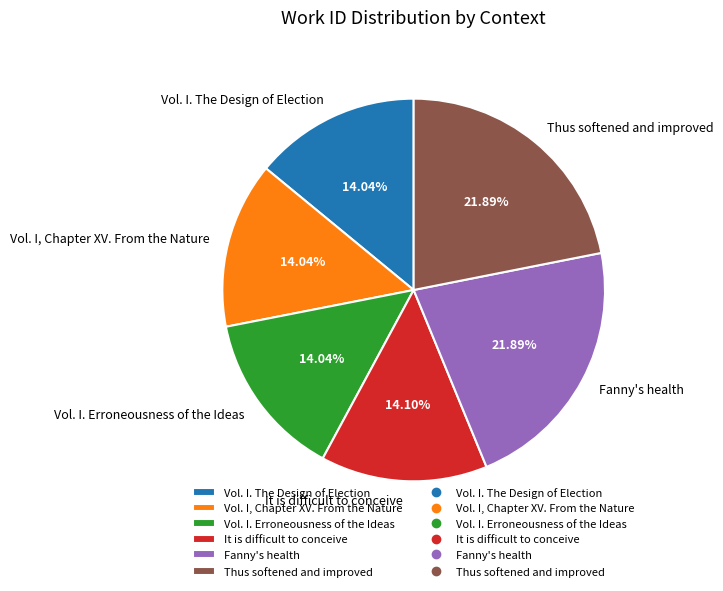

Is it true that Vol. I. The Design of Election is 14% of the pie?

True